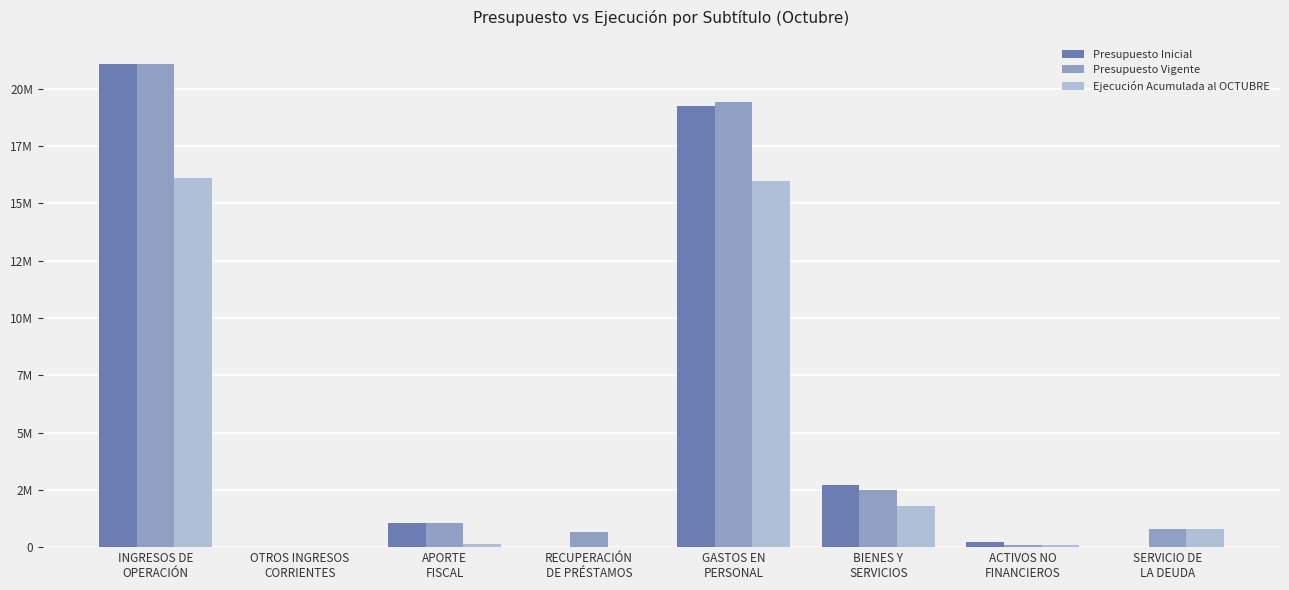

What are all the series names shown in the legend?

Presupuesto Inicial, Presupuesto Vigente, Ejecución Acumulada al OCTUBRE